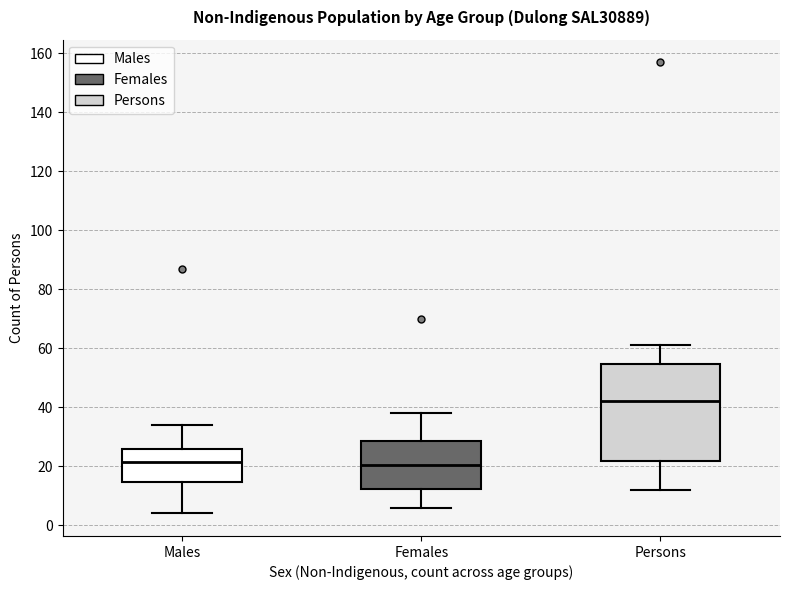

Which box is the tallest, from its lower edge to its upper edge?

Persons